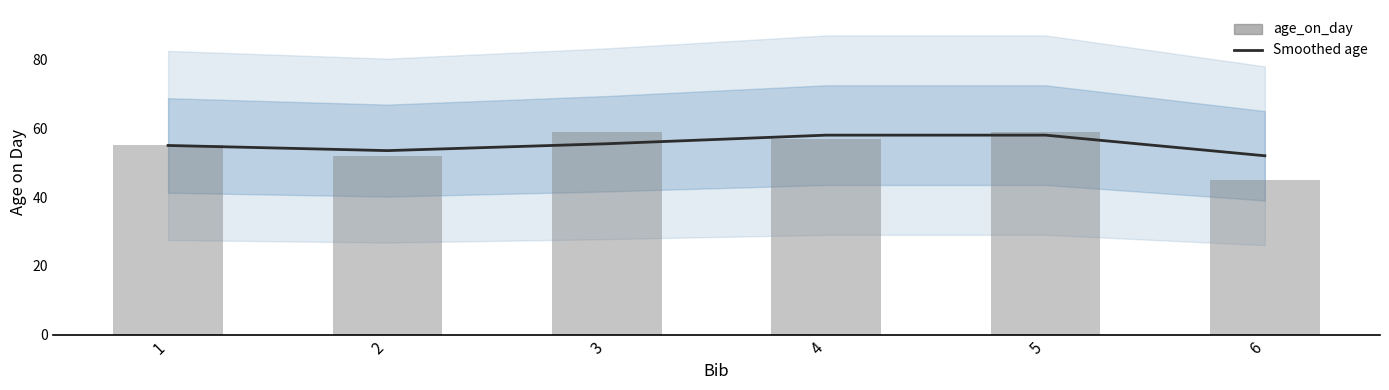

What is the average value of the age_on_day series?

54.5